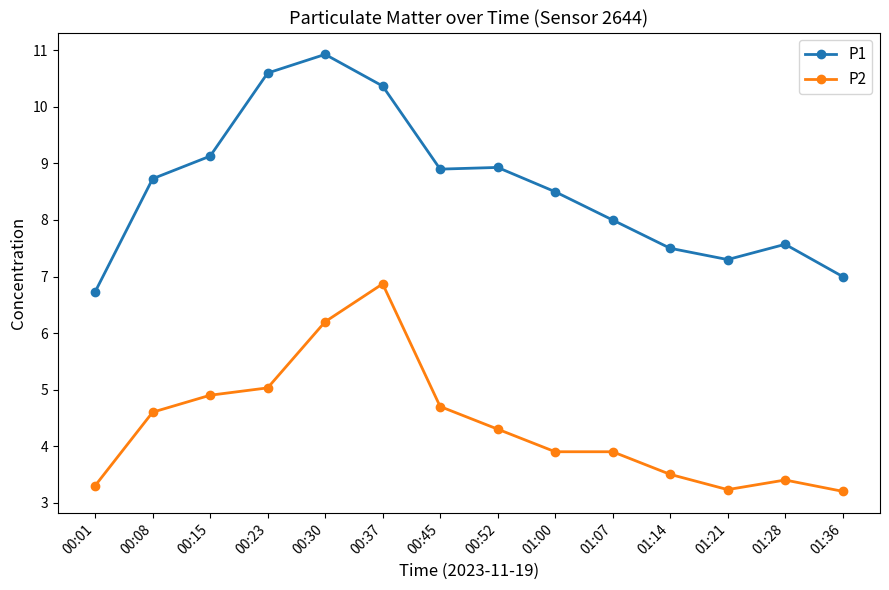

What is the difference between the P2 values at 01:21 and 01:28?

0.2